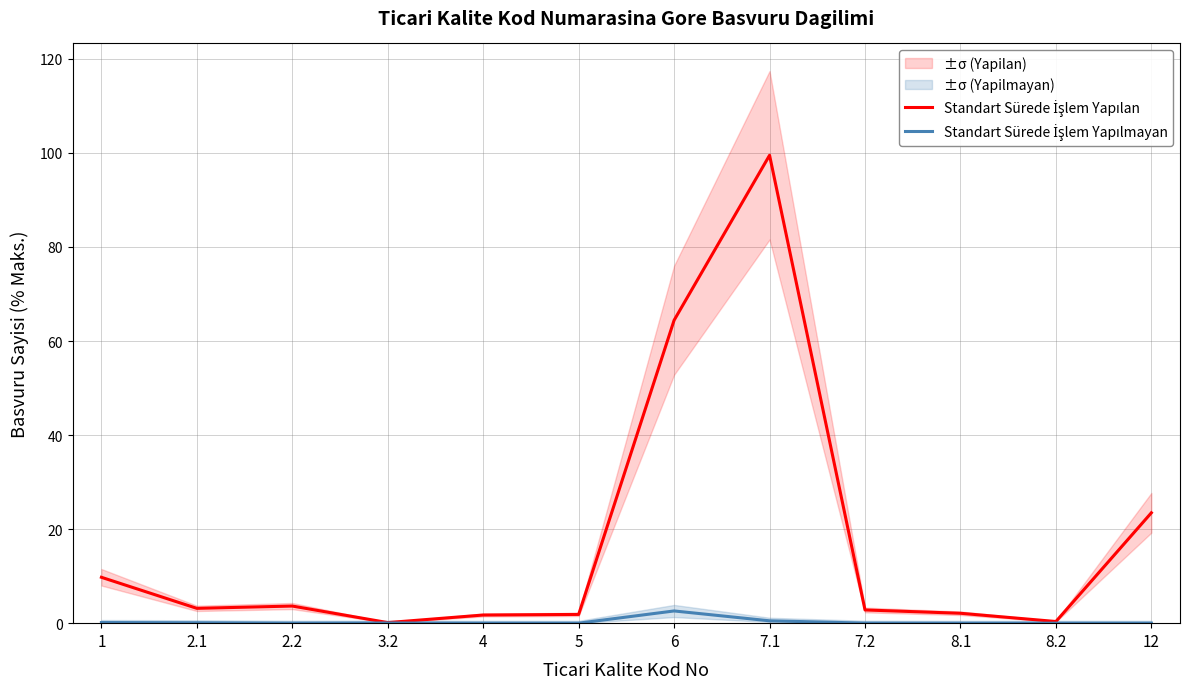

True or false: Standart Sürede İşlem Yapılmayan and Standart Sürede İşlem Yapılan intersect in this chart.

False